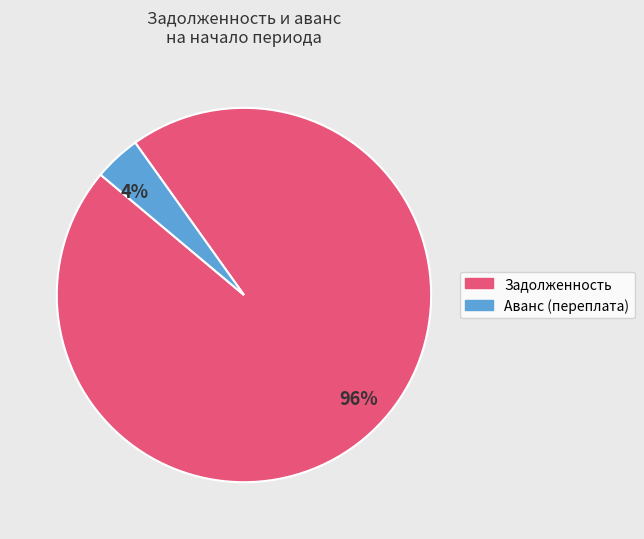

Is the sum of Задолженность and Аванс (переплата) greater than half?

Yes